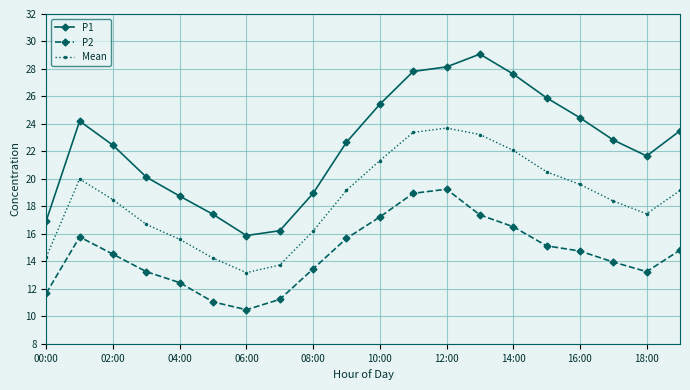

What is the average value of the P2 series?

14.5